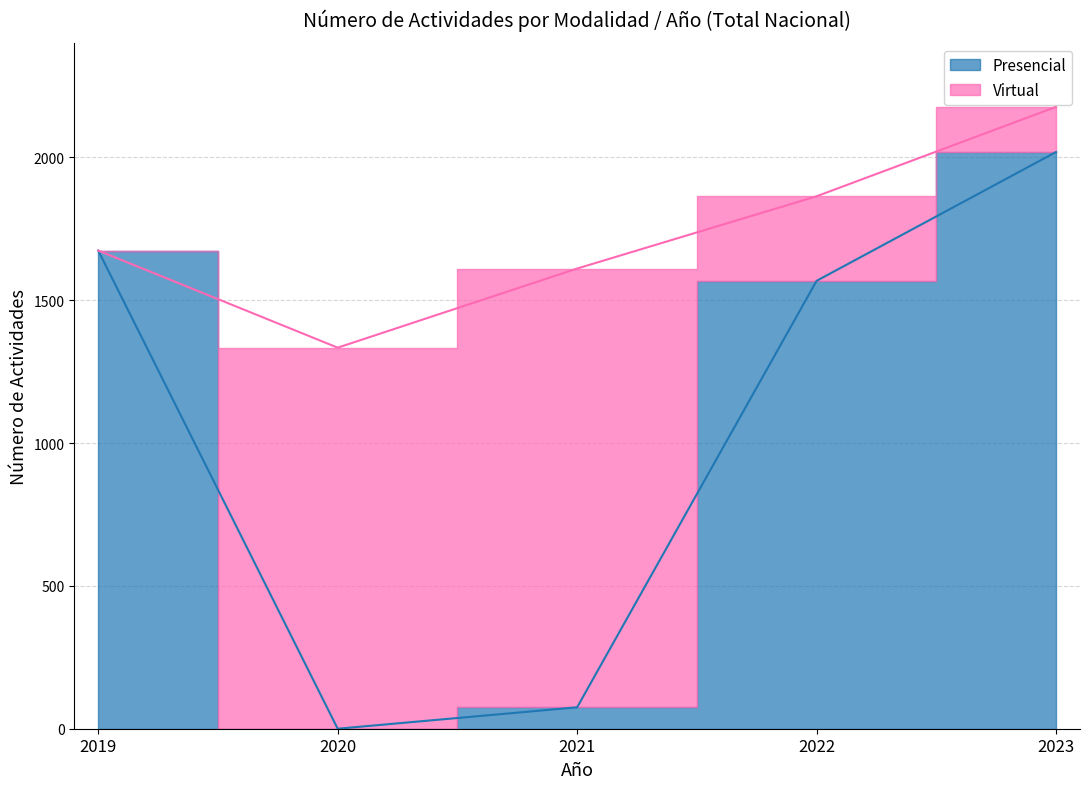

What is the difference between the maximum and minimum values?

2019